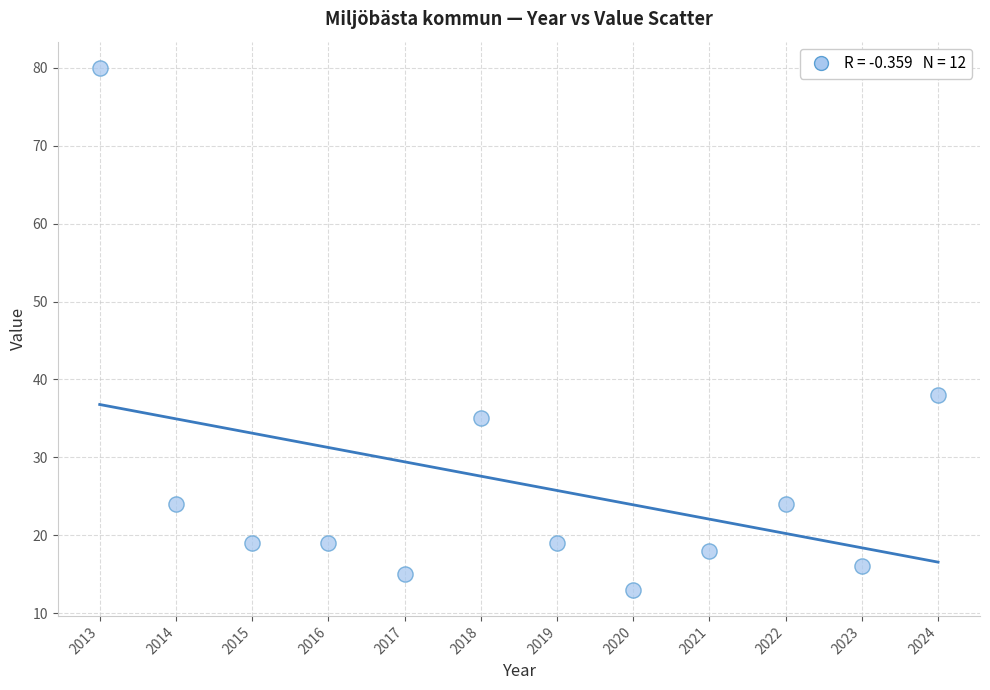

What is the range of Y values (max minus min)?

67